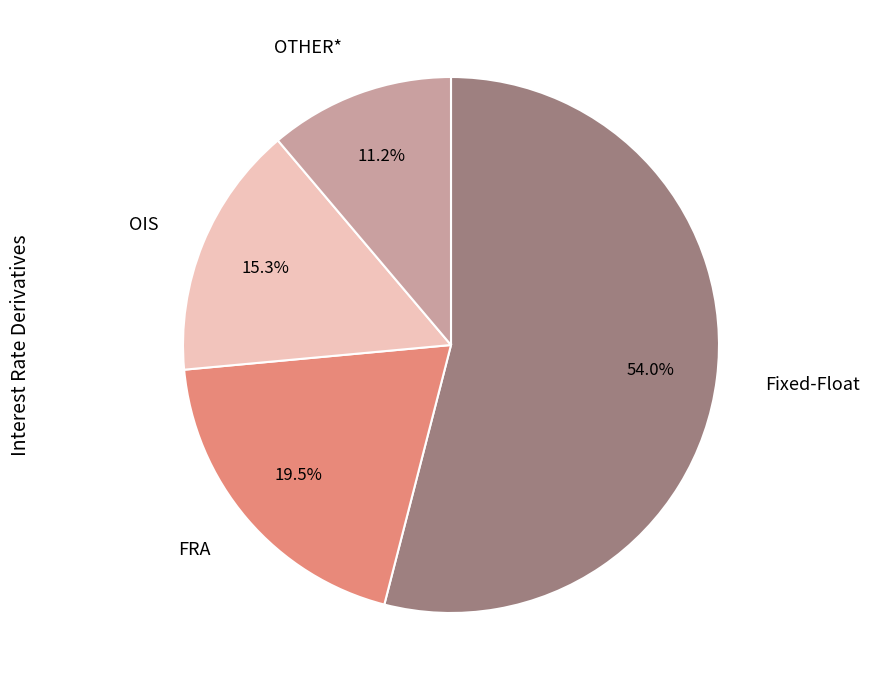

To the nearest percent, what is the combined percentage of OIS and FRA?

35%